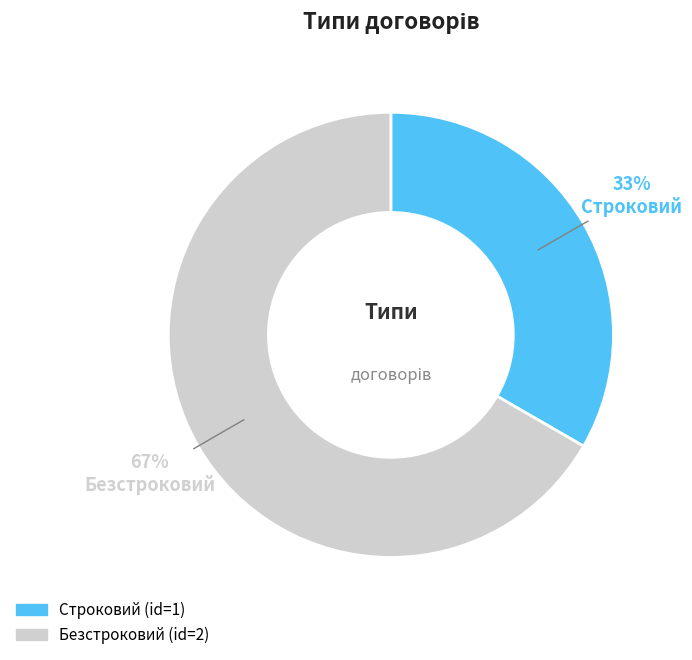

How many slices are in this pie chart?

2